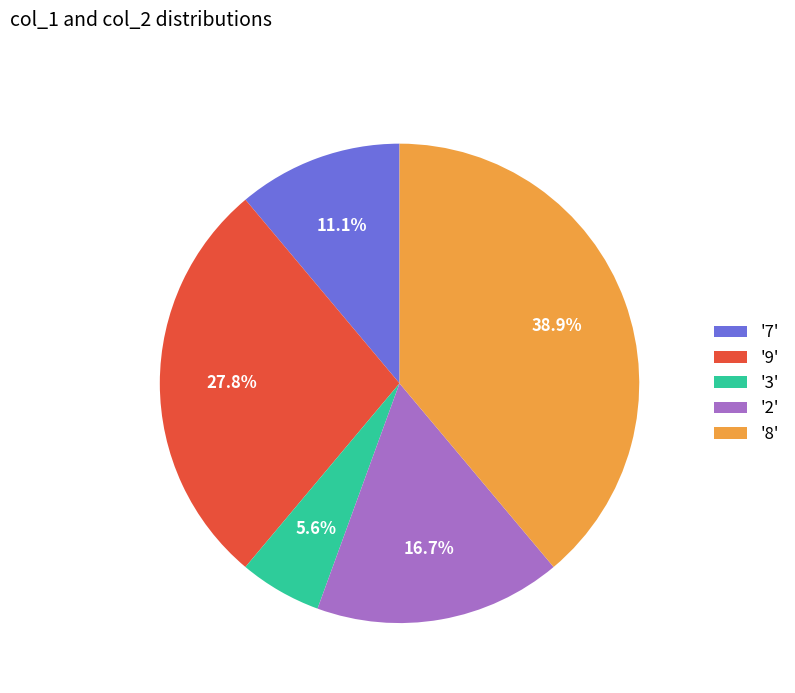

Count the number of slices in the pie.

5